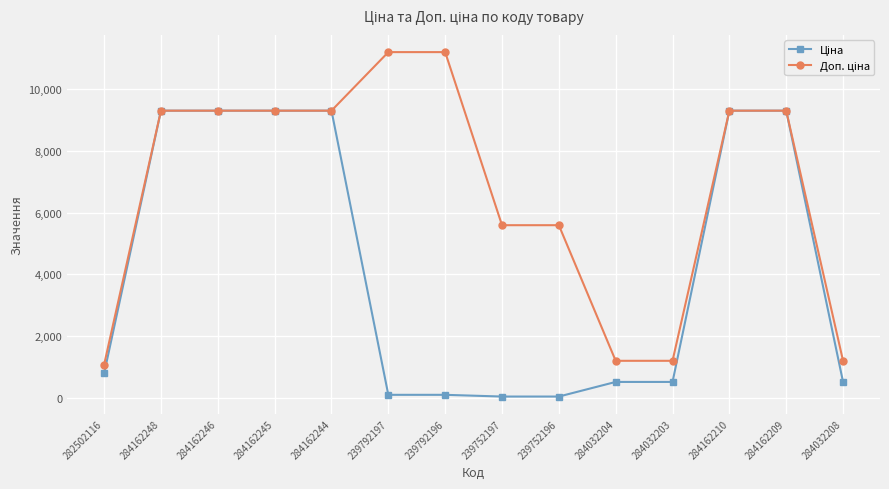

What is the spread (max minus min) of values at 284032203?

682.5